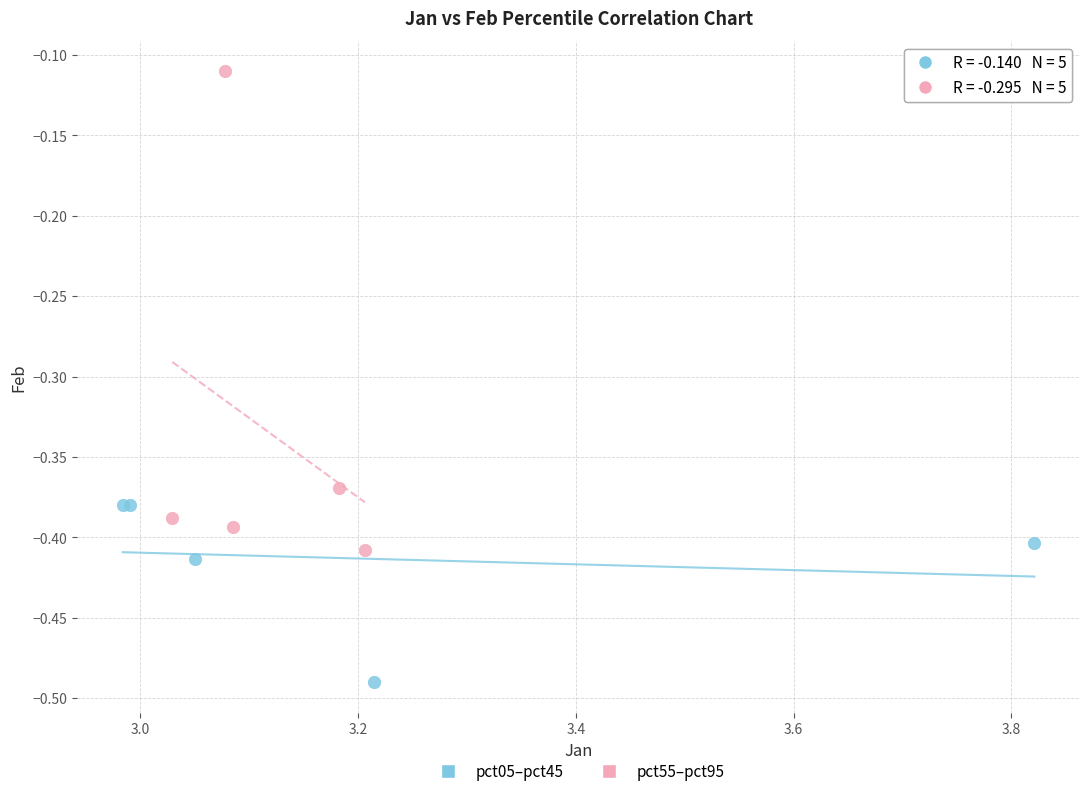

Which series has the largest Y range (max minus min)?

pct55–pct95